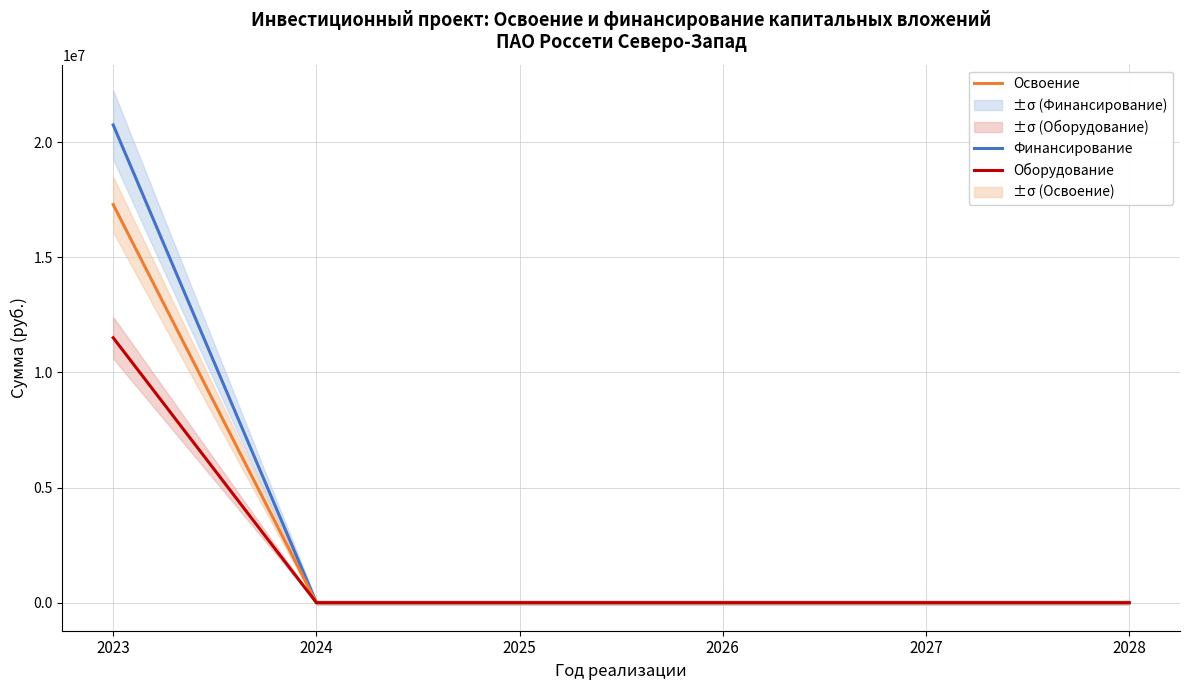

What is the sum of all Освоение values?

17290000